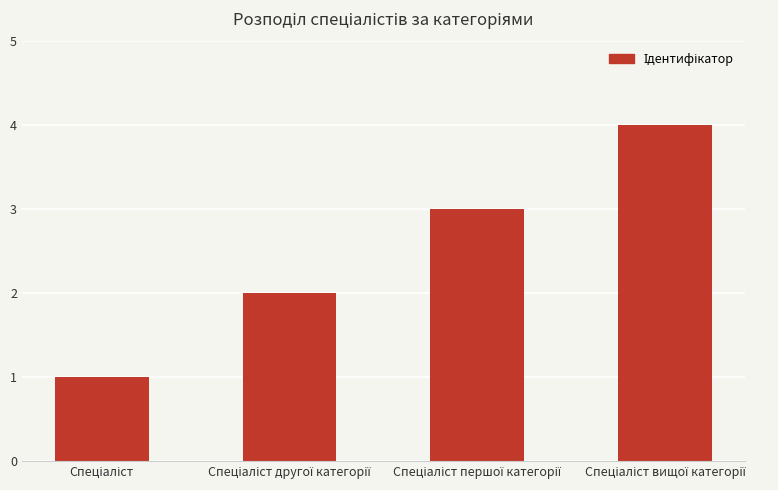

What is the difference between the maximum and minimum values?

3